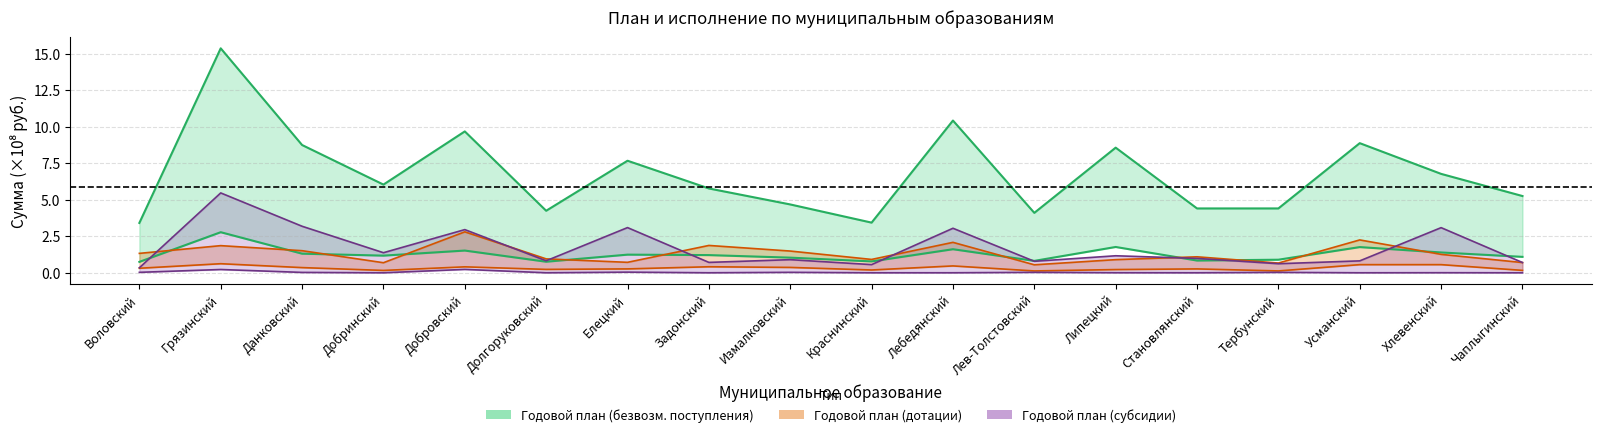

Reading left to right, what are all the values shown in this chart?

Годовой план (безвозм. поступления): 3.4	15.4	8.8	6.0	9.7	4.3	7.7	5.8	4.7	3.4	10.4	4.1	8.6	4.4	4.4	8.9	6.8	5.3
Исполнено (безвозм. поступления): 0.7	2.8	1.3	1.2	1.5	0.8	1.2	1.2	1.0	0.8	1.6	0.8	1.8	0.8	0.9	1.8	1.4	1.1
Годовой план (дотации): 1.3	1.9	1.5	0.7	2.8	1.0	0.7	1.9	1.5	0.9	2.1	0.5	0.9	1.1	0.7	2.3	1.3	0.7
Исполнено (дотации): 0.3	0.6	0.4	0.2	0.4	0.2	0.3	0.4	0.4	0.2	0.5	0.1	0.2	0.3	0.1	0.6	0.6	0.2
Годовой план (субсидии): 0.3	5.5	3.2	1.4	3.0	0.8	3.1	0.7	0.9	0.6	3.1	0.8	1.2	1.0	0.6	0.8	3.1	0.7
Исполнено (субсидии): 0.0	0.2	0.0	0.0	0.2	0.0	0.0	0.0	0.0	0.0	0.0	0.0	0.0	0.0	0.0	0.0	0.0	0.0